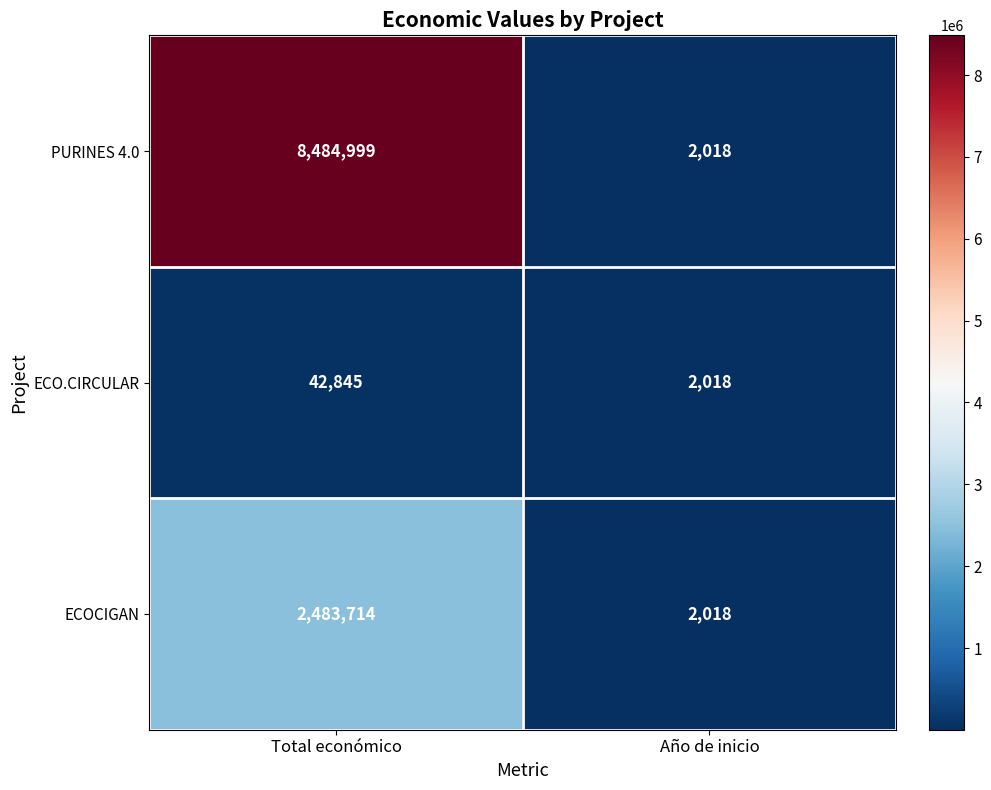

What is the lowest value of the PURINES 4.0 series?

2018